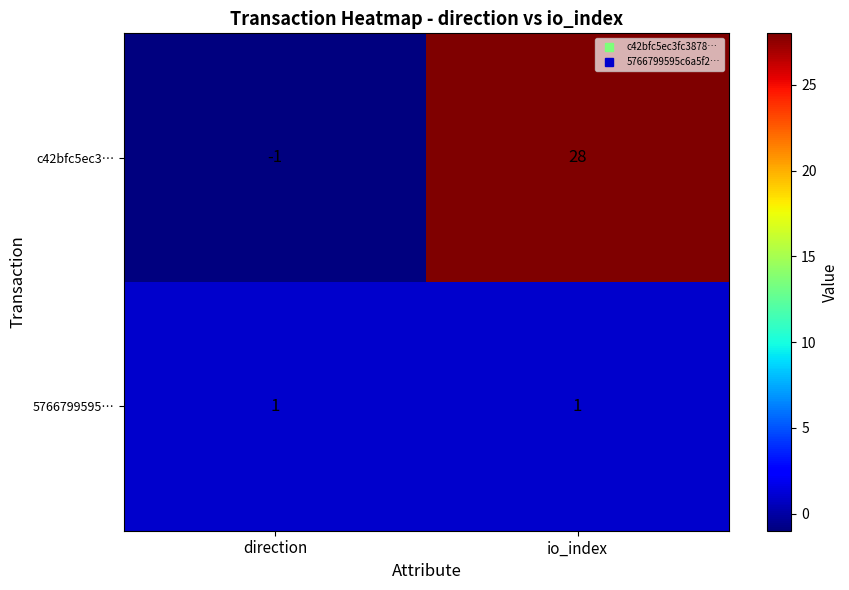

Which series has the widest spread of values?

c42bfc5ec3…